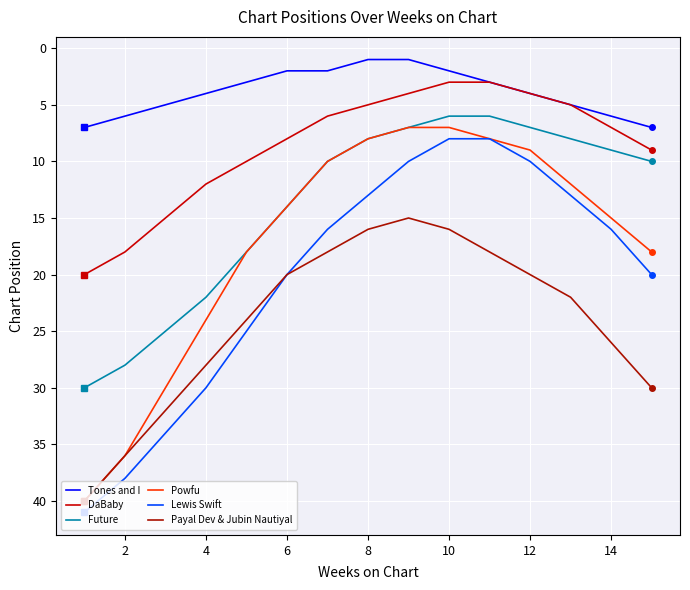

At how many categories does at least one series exceed 25?

6